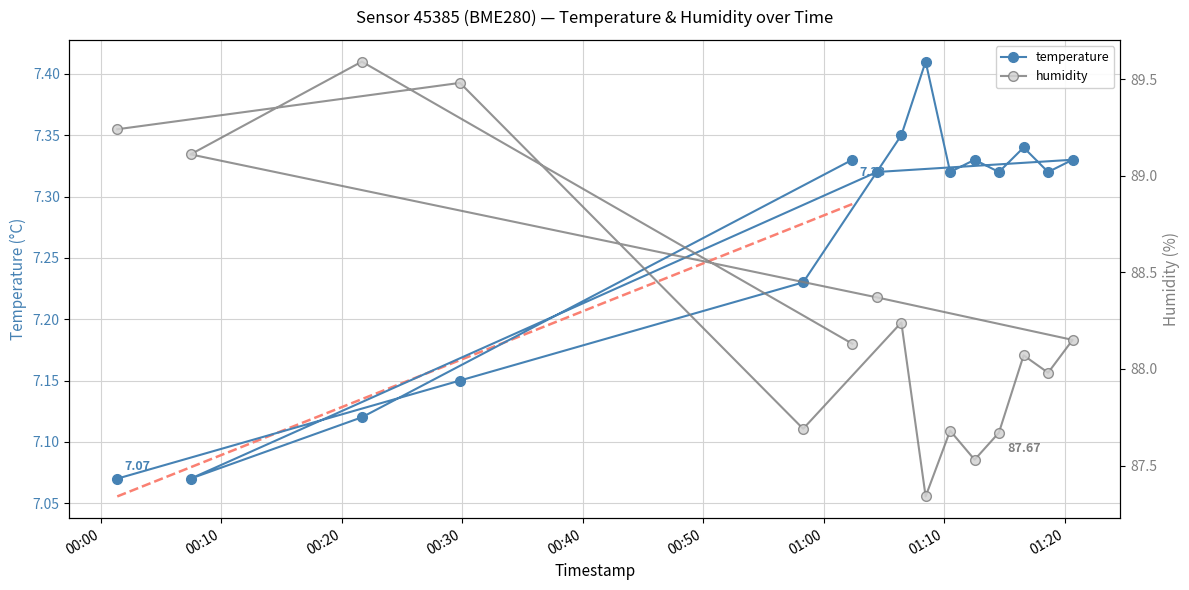

At which category does temperature reach its first local peak?

2023-12-20T01:08:28